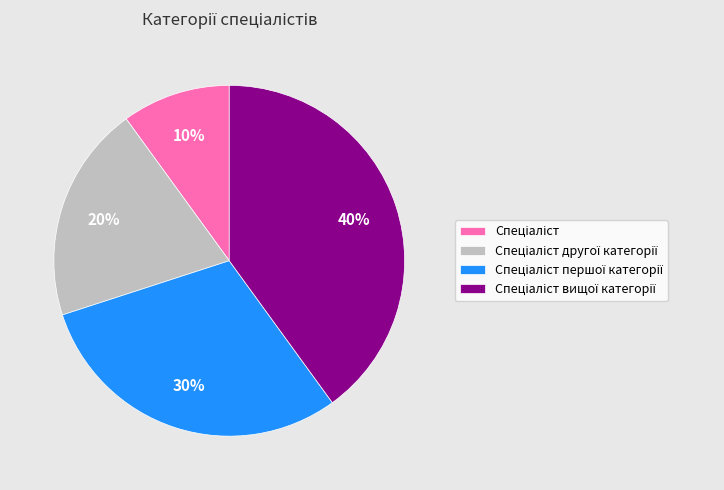

How many slices are in this pie chart?

4